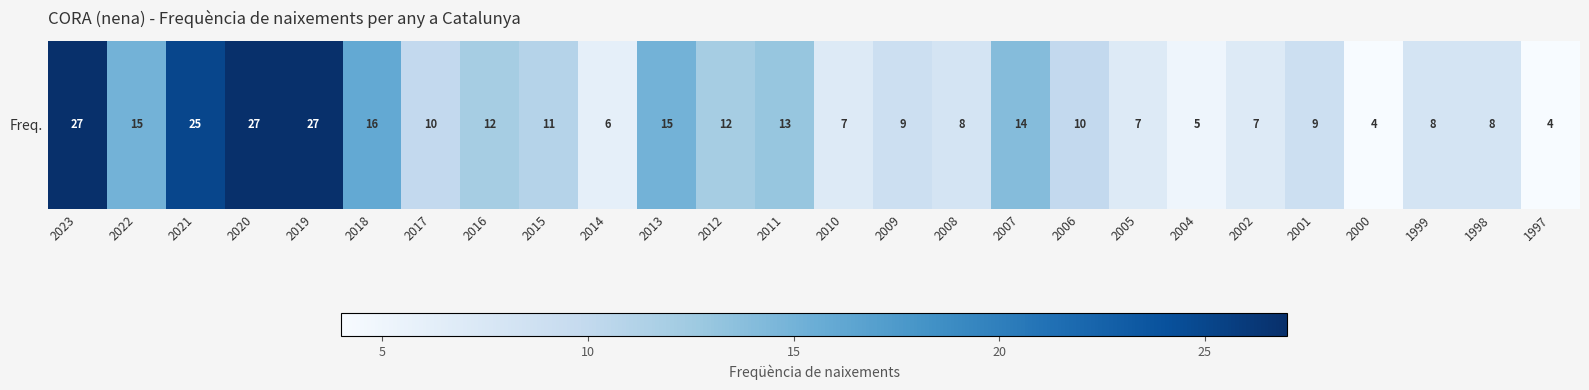

How many values are below 10?

12